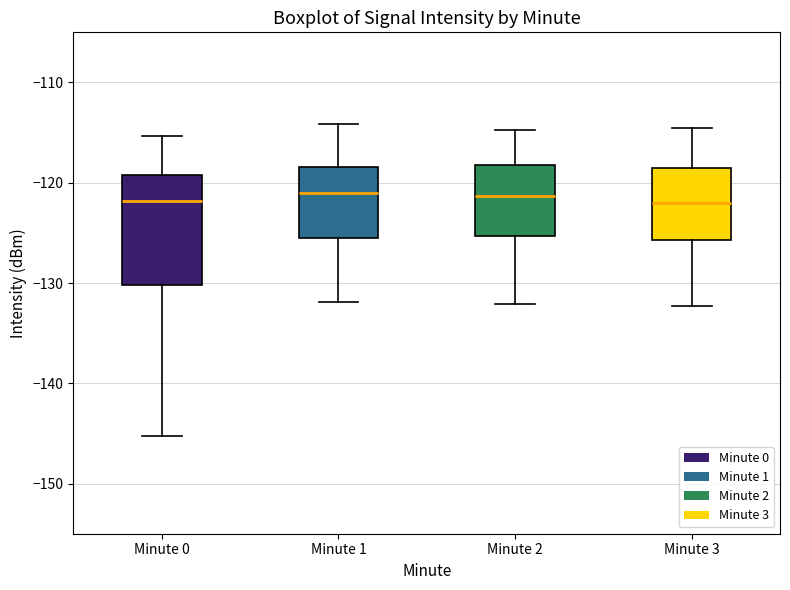

Comparing the boxes themselves (not the whiskers), which one is the tallest?

Minute 0